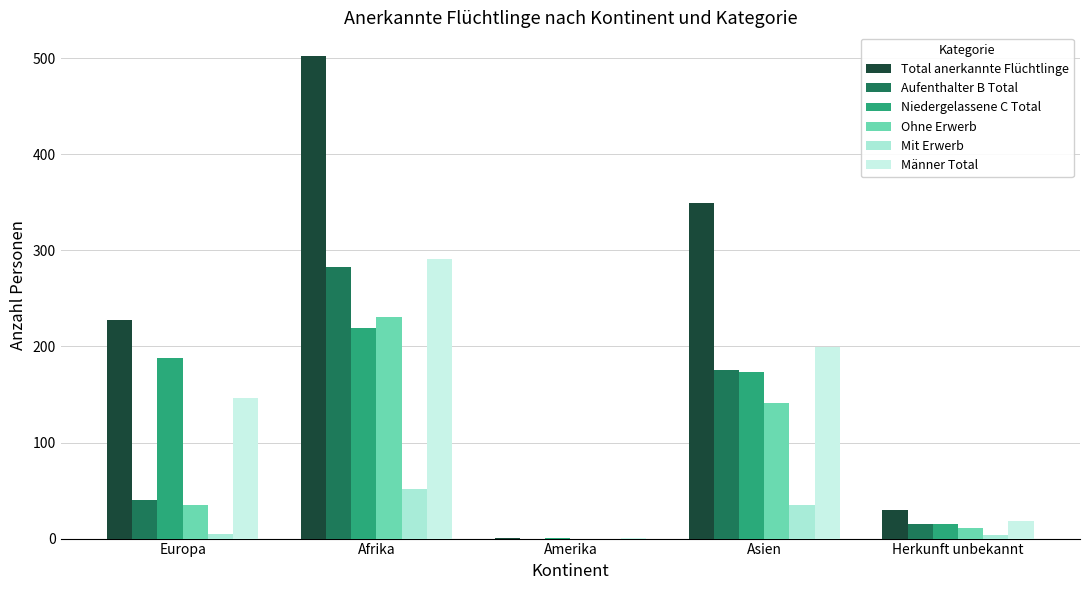

True or false: Aufenthalter B Total has a value of 176 at Asien.

True